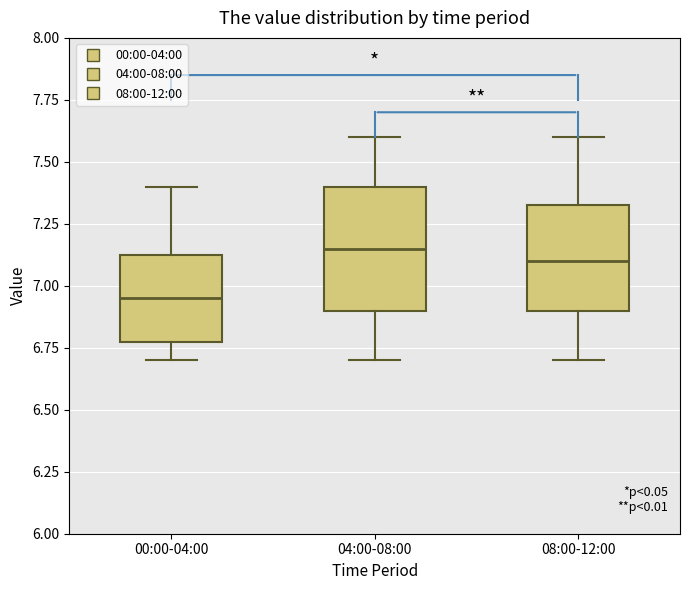

Reading left to right, read every box against the y-axis: the position of its median line, the range the box covers, and the ends of its whiskers. The values are not printed on the chart, so give them approximately, as read against the axis.

00:00-04:00: median 6.95, box 6.80 to 7.15, whiskers 6.70 to 7.40
04:00-08:00: median 7.15, box 6.90 to 7.40, whiskers 6.70 to 7.60
08:00-12:00: median 7.10, box 6.90 to 7.35, whiskers 6.70 to 7.60